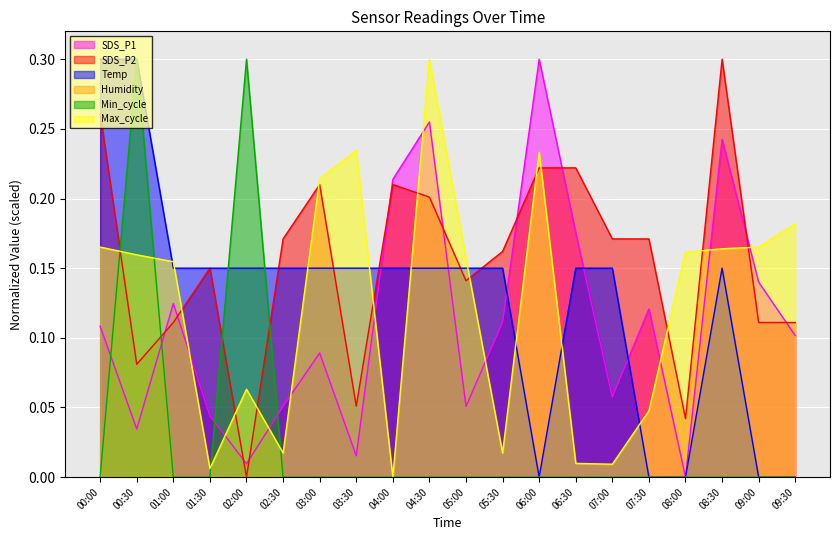

What position from the left is 03:00?

7